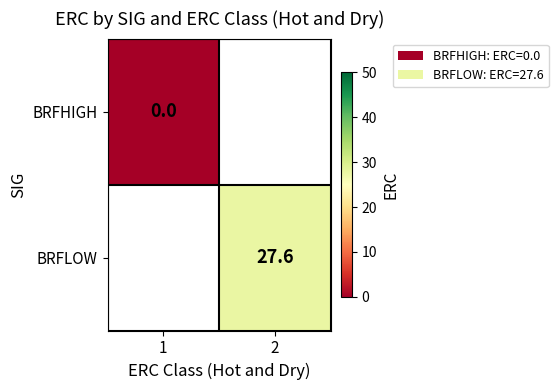

Is it true that BRFLOW equals 16.1 at 2?

False